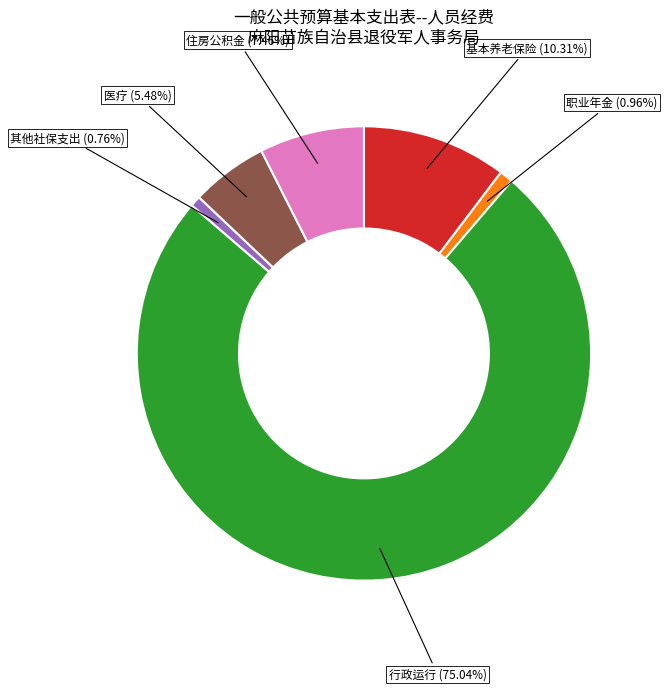

Does any single category account for the majority?

Yes